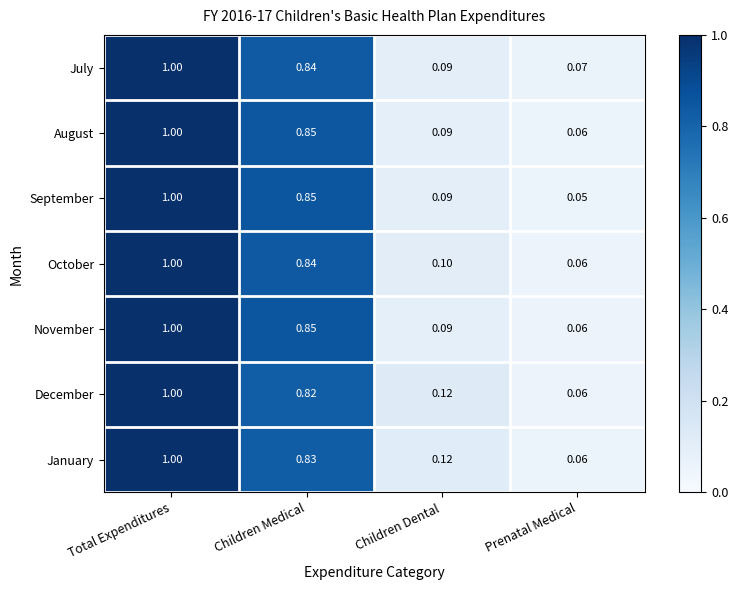

At which category does the chart reach its peak across all series?

Total Expenditures